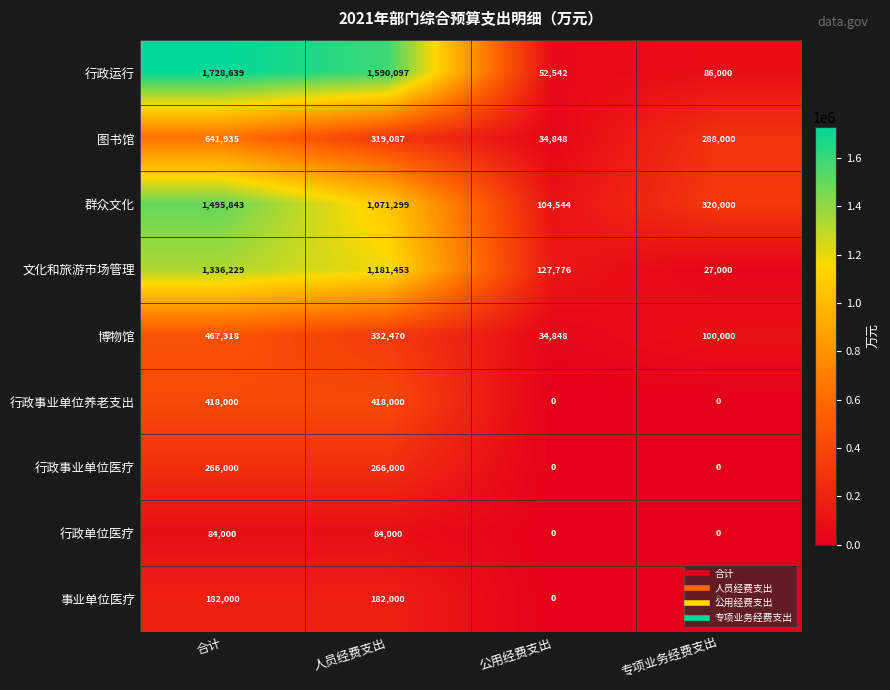

What is the average value of the 博物馆 series?

233659